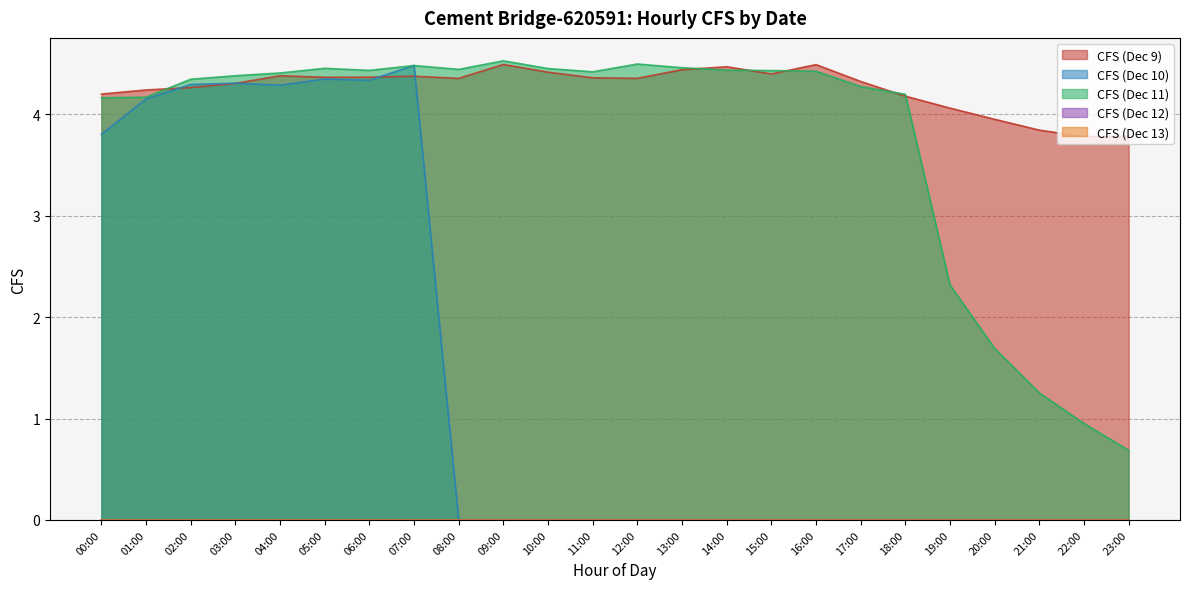

What is the label of the 15th point from the left?

14:00